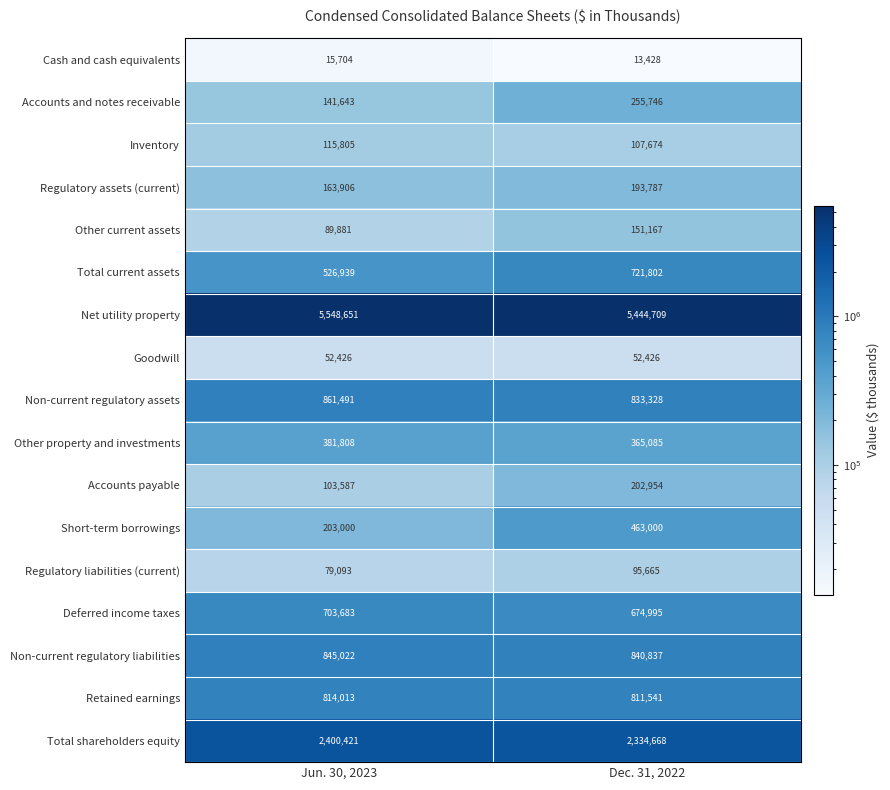

At which category is the sum across all series the highest?

Dec. 31, 2022